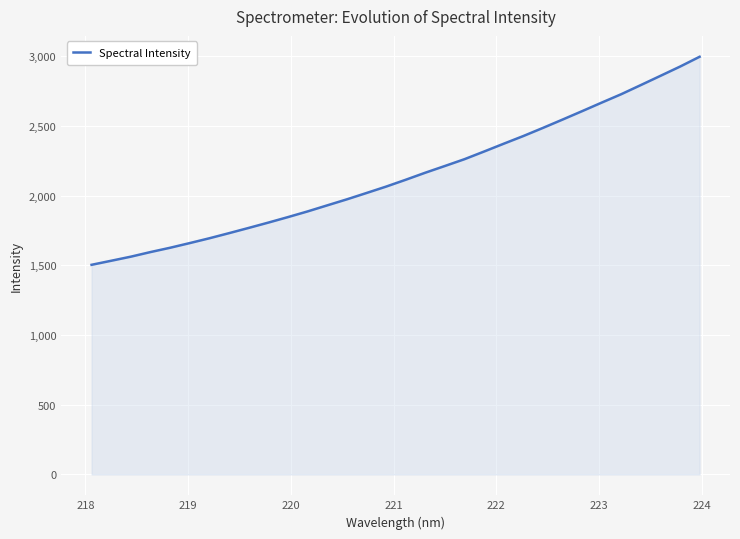

What is the maximum value shown in the chart?

2995.2